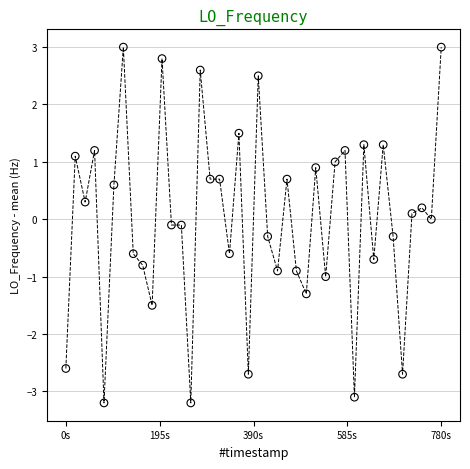

What is the range of Y values (max minus min)?

6.2